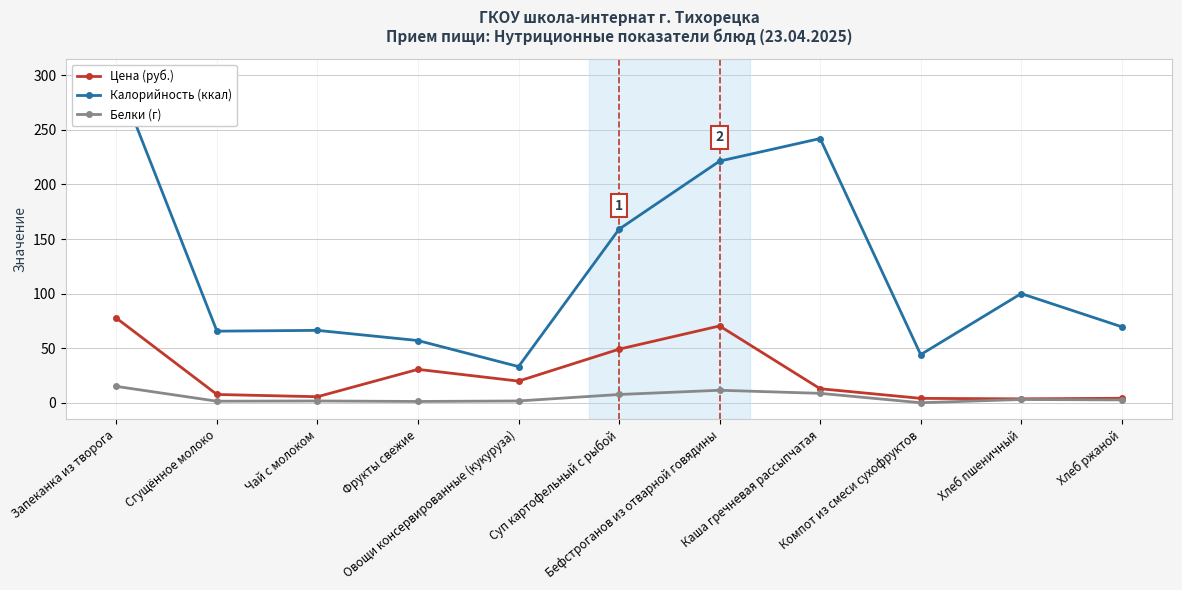

At which category does Белки (г) reach its first local valley?

Сгущённое молоко